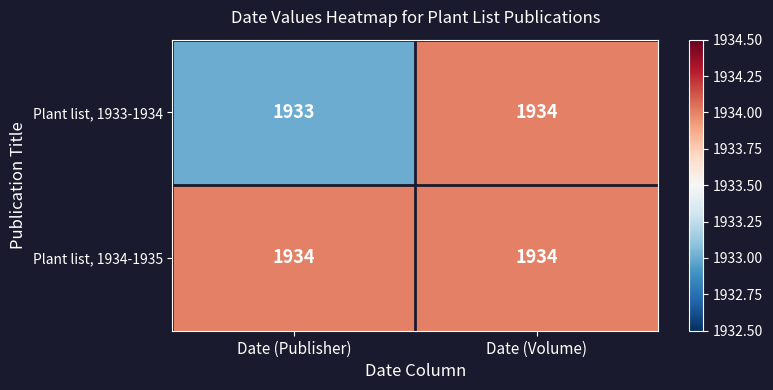

What is the greatest value displayed?

1934